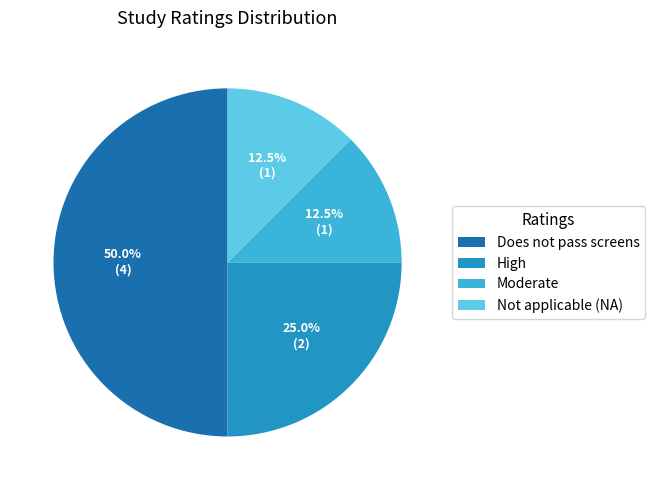

Between Moderate and High, which is larger?

High